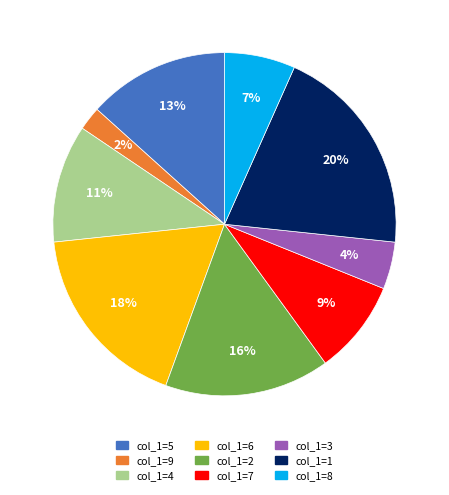

Is there a majority slice in this chart?

No